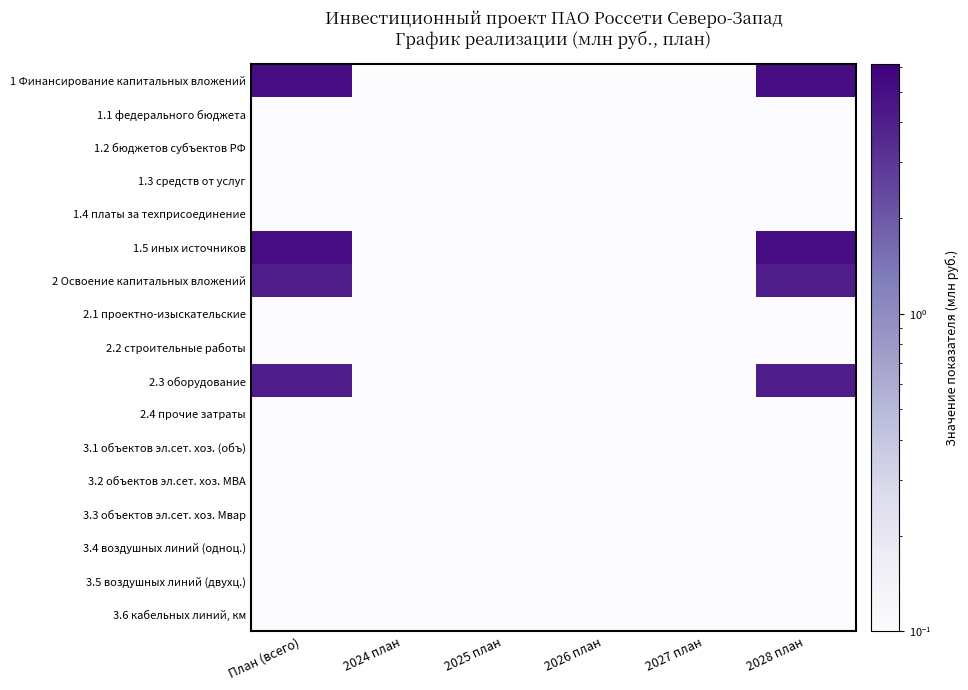

Reading right to left, transcribe all the data shown in this chart.

1 Финансирование капитальных вложений: 2028 план=5.1	2027 план=0.1	2026 план=0.1	2025 план=0.1	2024 план=0.1	План (всего)=5.1
1.1 федерального бюджета: 2028 план=0.1	2027 план=0.1	2026 план=0.1	2025 план=0.1	2024 план=0.1	План (всего)=0.1
1.2 бюджетов субъектов РФ: 2028 план=0.1	2027 план=0.1	2026 план=0.1	2025 план=0.1	2024 план=0.1	План (всего)=0.1
1.3 средств от услуг: 2028 план=0.1	2027 план=0.1	2026 план=0.1	2025 план=0.1	2024 план=0.1	План (всего)=0.1
1.4 платы за техприсоединение: 2028 план=0.1	2027 план=0.1	2026 план=0.1	2025 план=0.1	2024 план=0.1	План (всего)=0.1
1.5 иных источников: 2028 план=5.1	2027 план=0.1	2026 план=0.1	2025 план=0.1	2024 план=0.1	План (всего)=5.1
2 Освоение капитальных вложений: 2028 план=4.1	2027 план=0.1	2026 план=0.1	2025 план=0.1	2024 план=0.1	План (всего)=4.1
2.1 проектно-изыскательские: 2028 план=0.1	2027 план=0.1	2026 план=0.1	2025 план=0.1	2024 план=0.1	План (всего)=0.1
2.2 строительные работы: 2028 план=0.1	2027 план=0.1	2026 план=0.1	2025 план=0.1	2024 план=0.1	План (всего)=0.1
2.3 оборудование: 2028 план=4.1	2027 план=0.1	2026 план=0.1	2025 план=0.1	2024 план=0.1	План (всего)=4.1
2.4 прочие затраты: 2028 план=0.1	2027 план=0.1	2026 план=0.1	2025 план=0.1	2024 план=0.1	План (всего)=0.1
3.1 объектов эл.сет. хоз. (объ): 2028 план=0.1	2027 план=0.1	2026 план=0.1	2025 план=0.1	2024 план=0.1	План (всего)=0.1
3.2 объектов эл.сет. хоз. МВА: 2028 план=0.1	2027 план=0.1	2026 план=0.1	2025 план=0.1	2024 план=0.1	План (всего)=0.1
3.3 объектов эл.сет. хоз. Мвар: 2028 план=0.1	2027 план=0.1	2026 план=0.1	2025 план=0.1	2024 план=0.1	План (всего)=0.1
3.4 воздушных линий (одноц.): 2028 план=0.1	2027 план=0.1	2026 план=0.1	2025 план=0.1	2024 план=0.1	План (всего)=0.1
3.5 воздушных линий (двухц.): 2028 план=0.1	2027 план=0.1	2026 план=0.1	2025 план=0.1	2024 план=0.1	План (всего)=0.1
3.6 кабельных линий, км: 2028 план=0.1	2027 план=0.1	2026 план=0.1	2025 план=0.1	2024 план=0.1	План (всего)=0.1